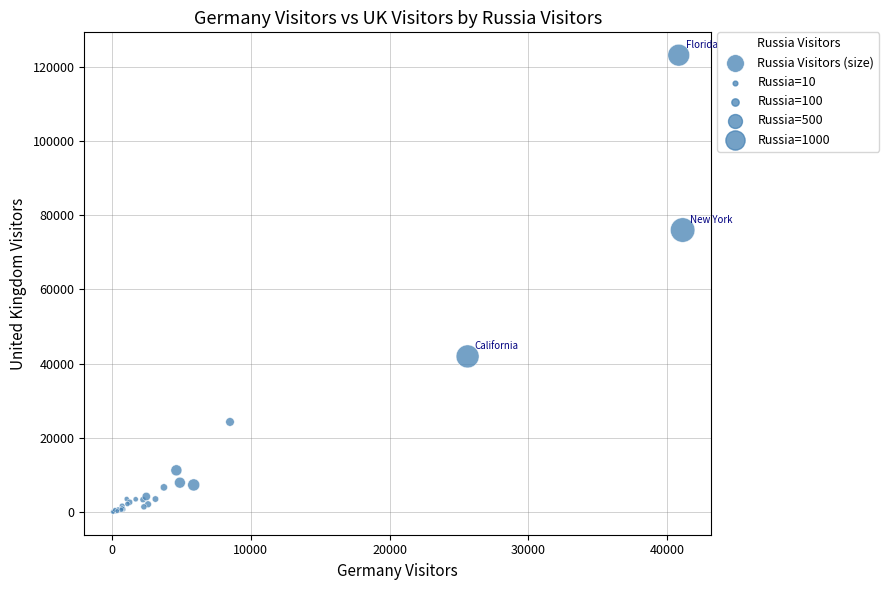

What Y value in the scatter plot is closest to 61594?

76012